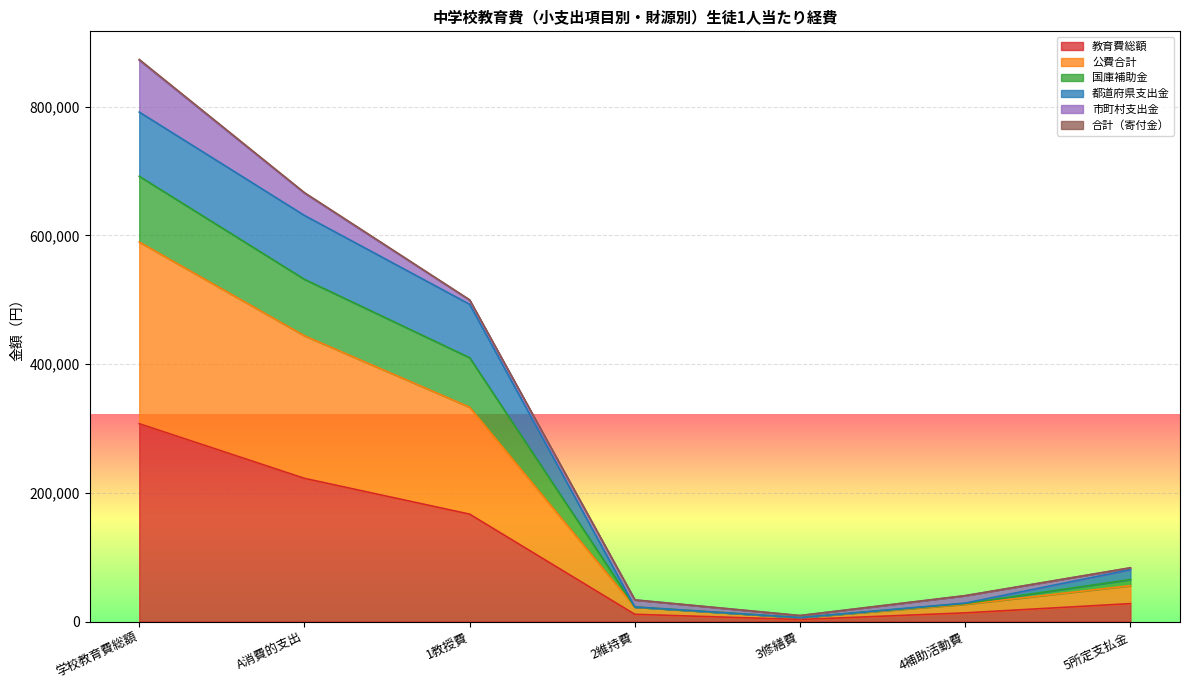

Does the chart display data point markers on the line(s)?

No